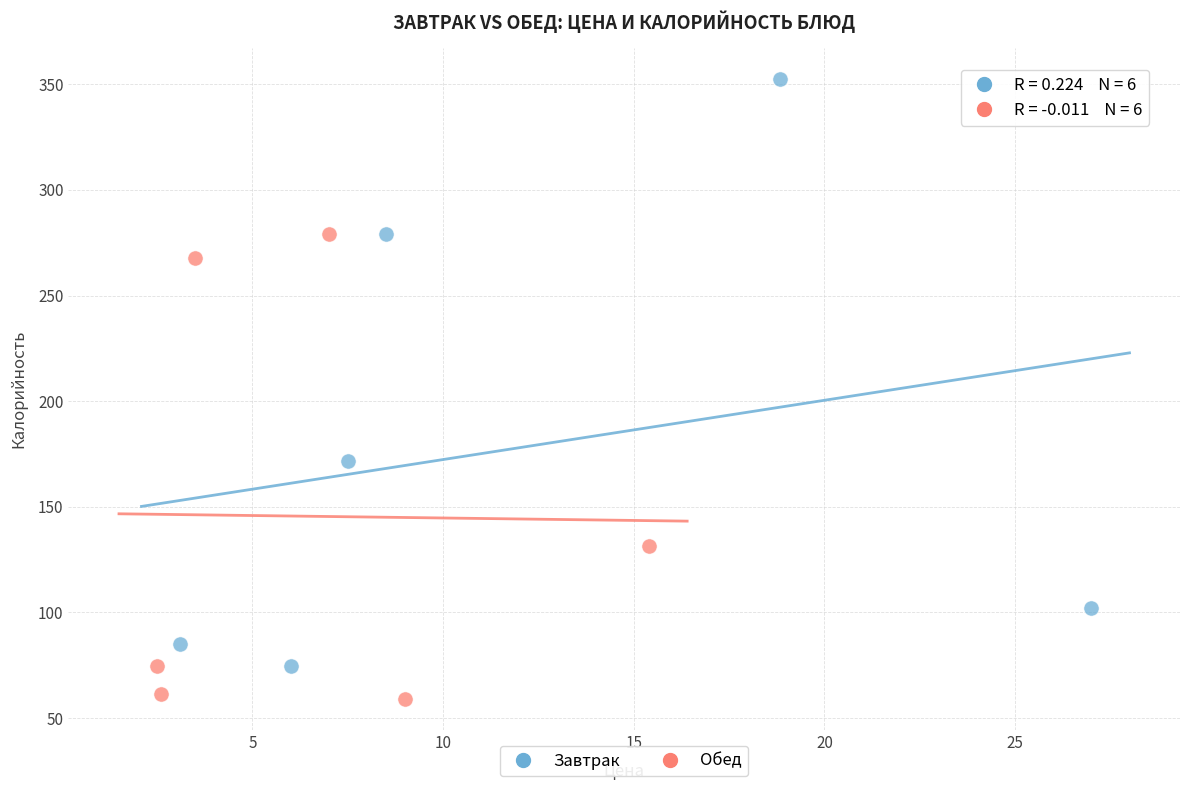

Which series contains the lowest Y value?

Обед